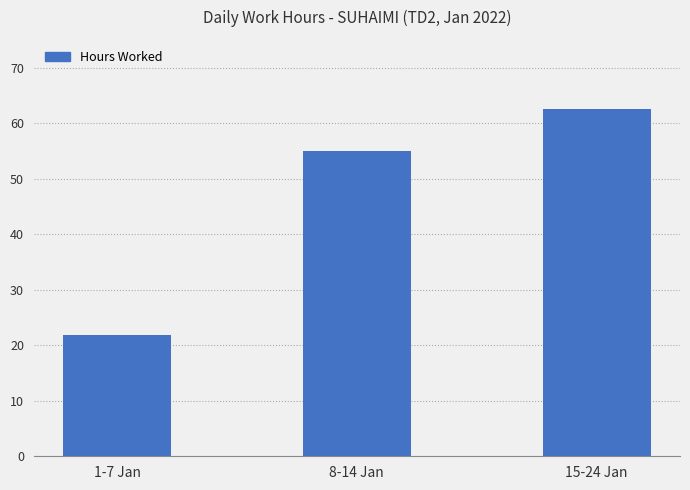

Reading left to right, list all the values displayed in this chart.

21.8	54.9	62.6